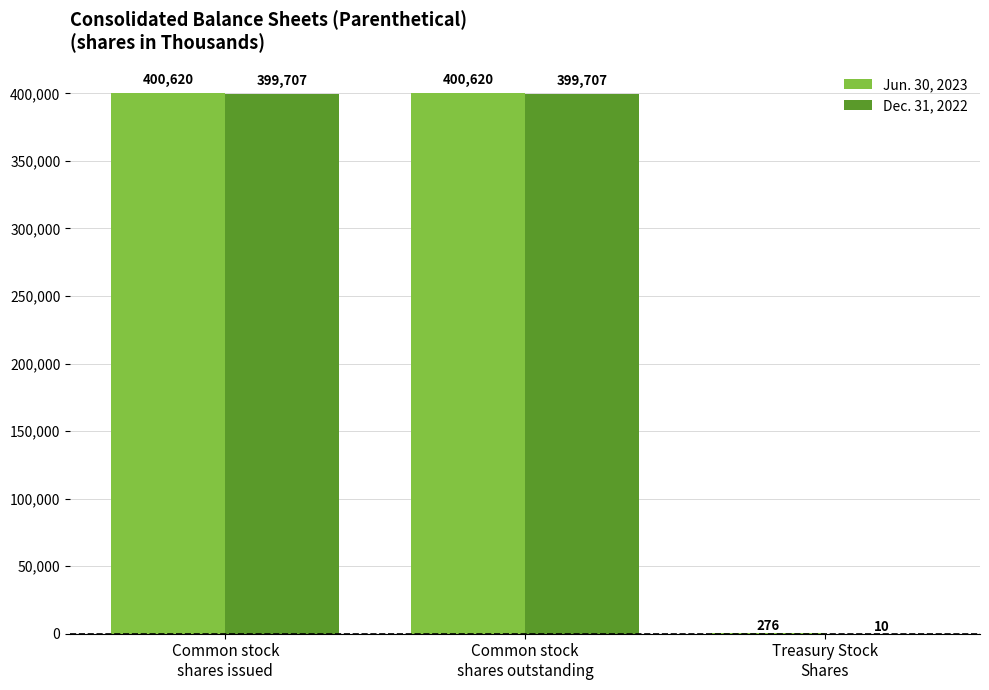

What is the maximum value shown in the chart?

400620